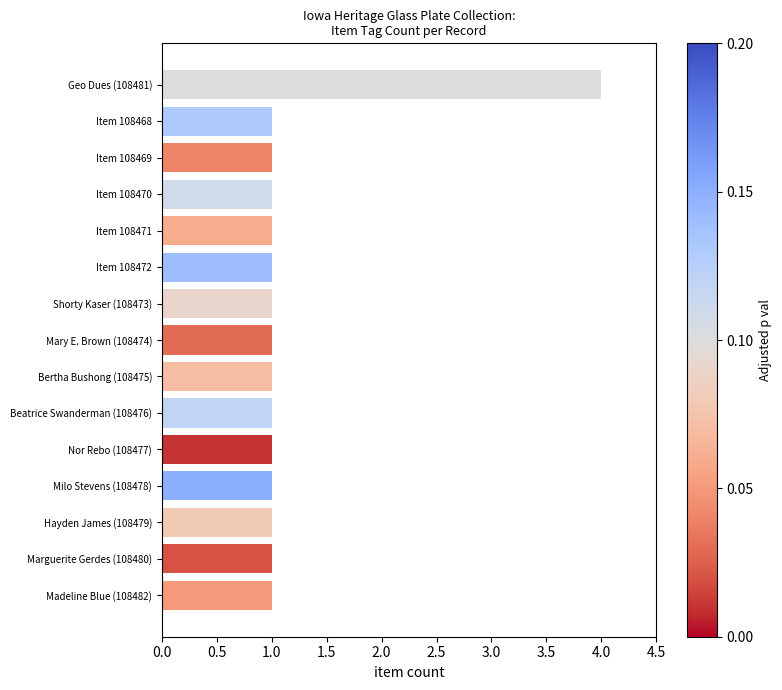

What is the minimum value shown in the chart?

1